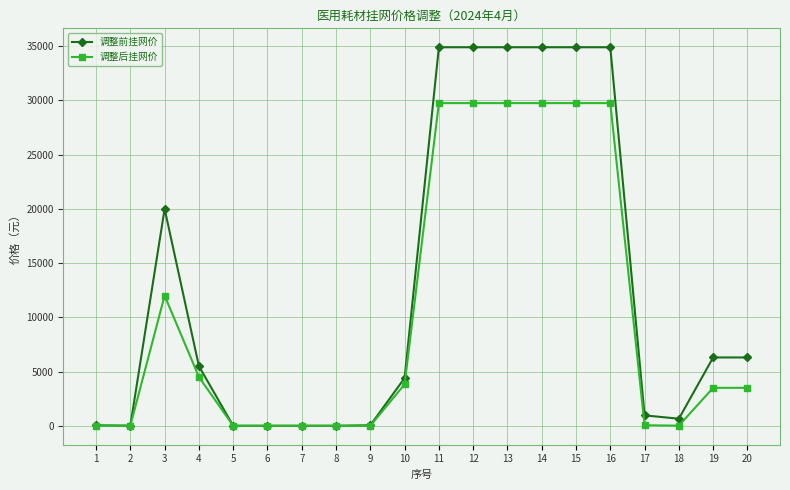

What is the value of the 调整前挂网价 point at the 4th from the left?

5500.0